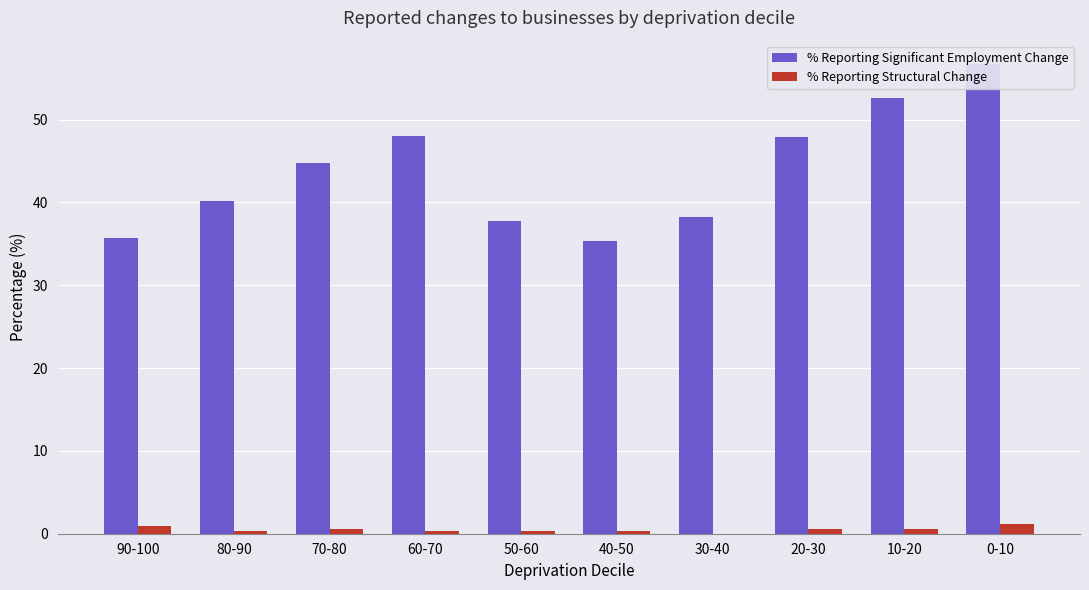

How many bars are there in each group?

2